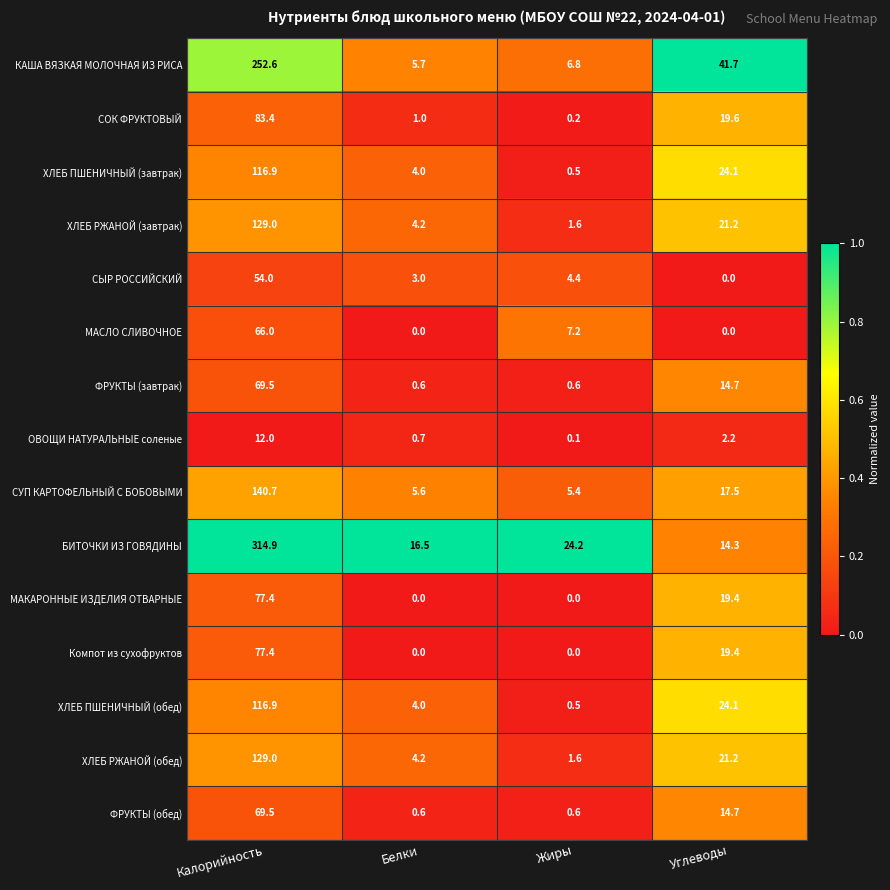

True or false: КАША ВЯЗКАЯ МОЛОЧНАЯ ИЗ РИСА has a value of 68.6 at Калорийность.

False